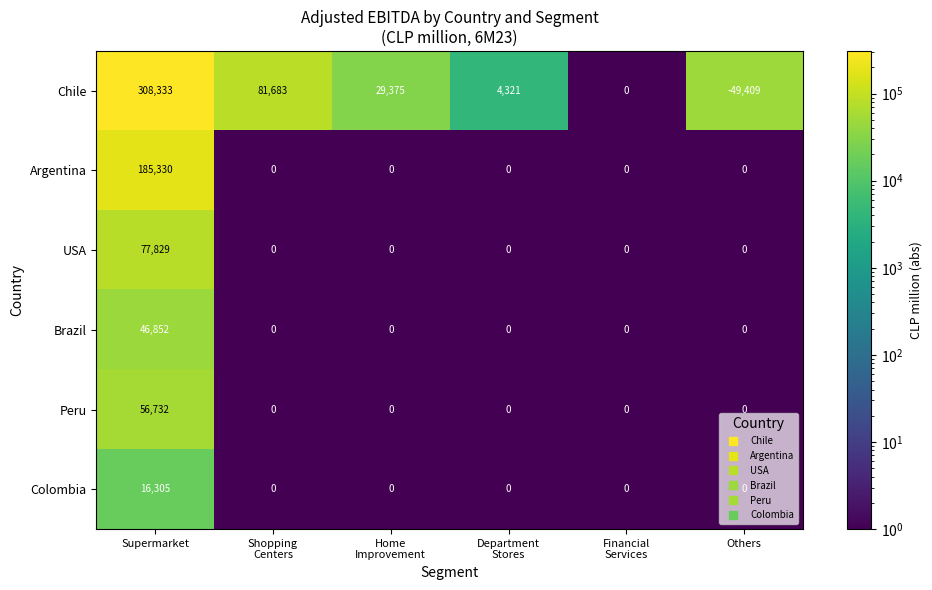

What is the maximum value for Chile?

308333